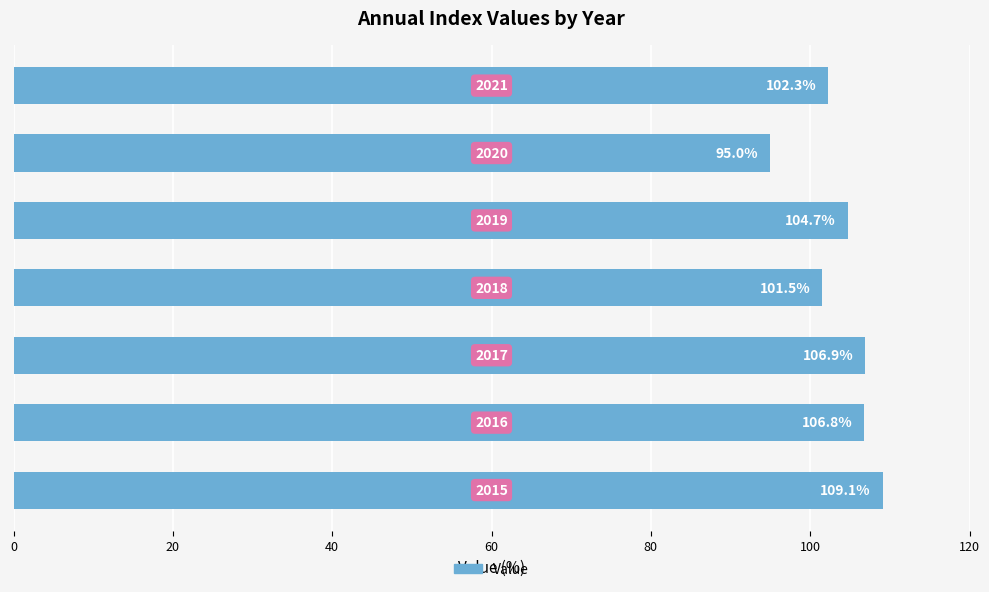

Are the bars grouped side by side (vs. stacked)?

No